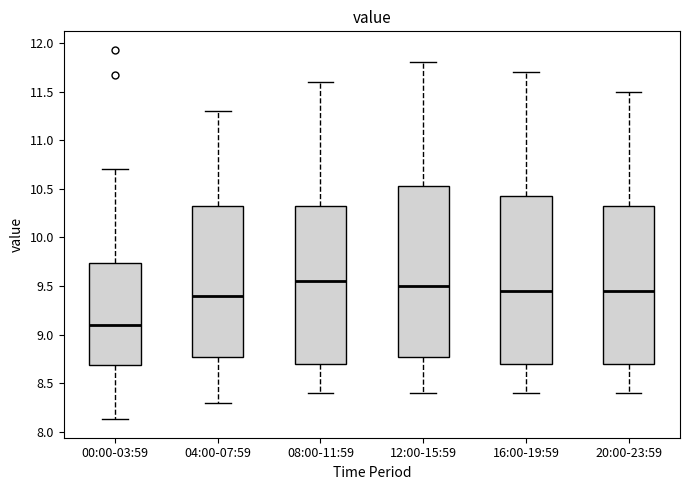

Which box's median line is the lowest?

00:00-03:59